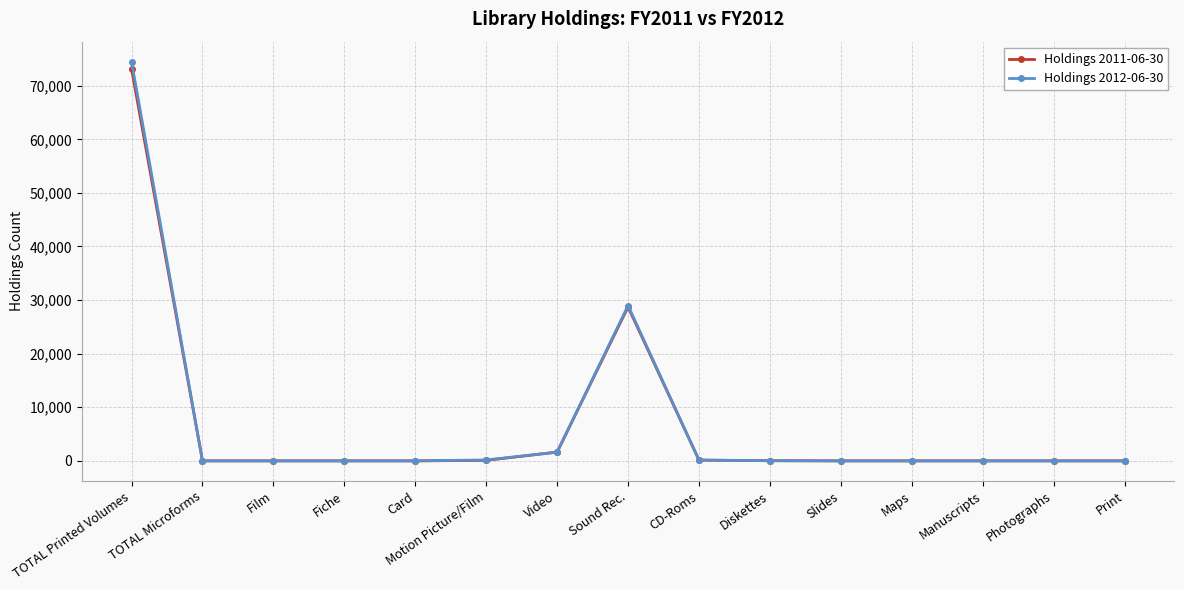

How many interior local peaks does the Holdings 2011-06-30 series have?

1